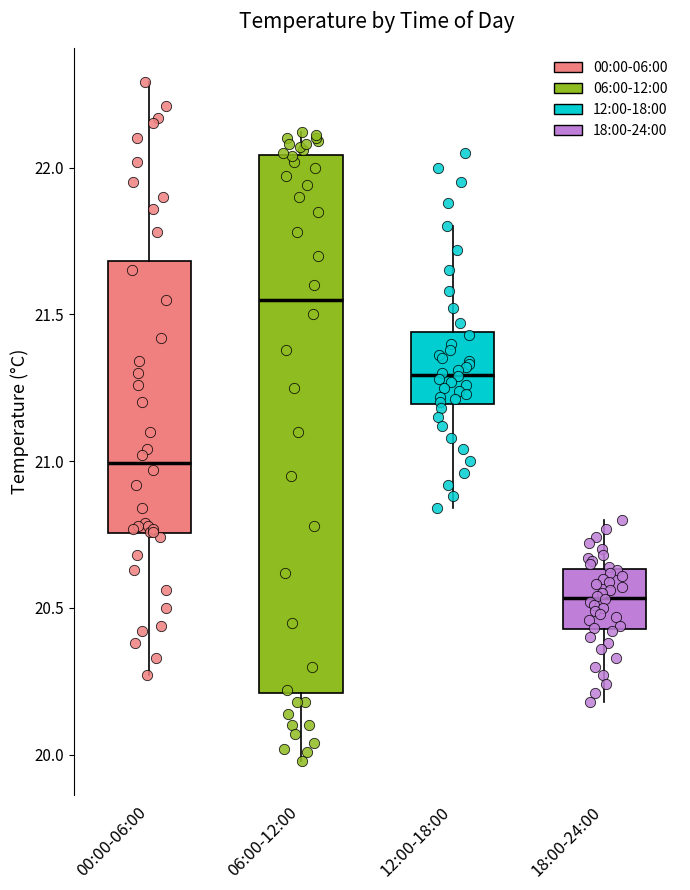

Which box is the tallest, from its lower edge to its upper edge?

06:00-12:00